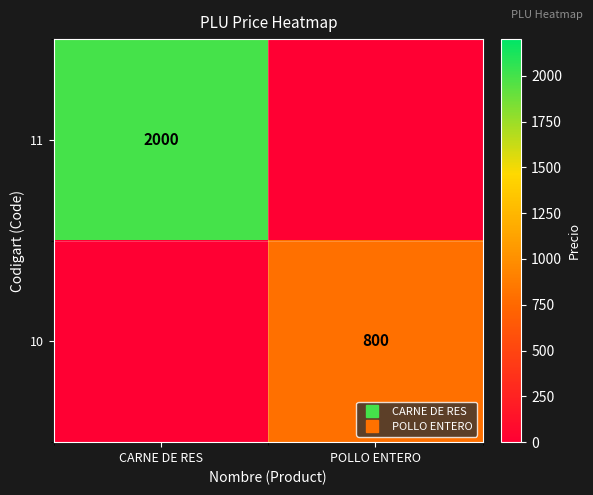

How many 10 values are between 0 and 800?

2